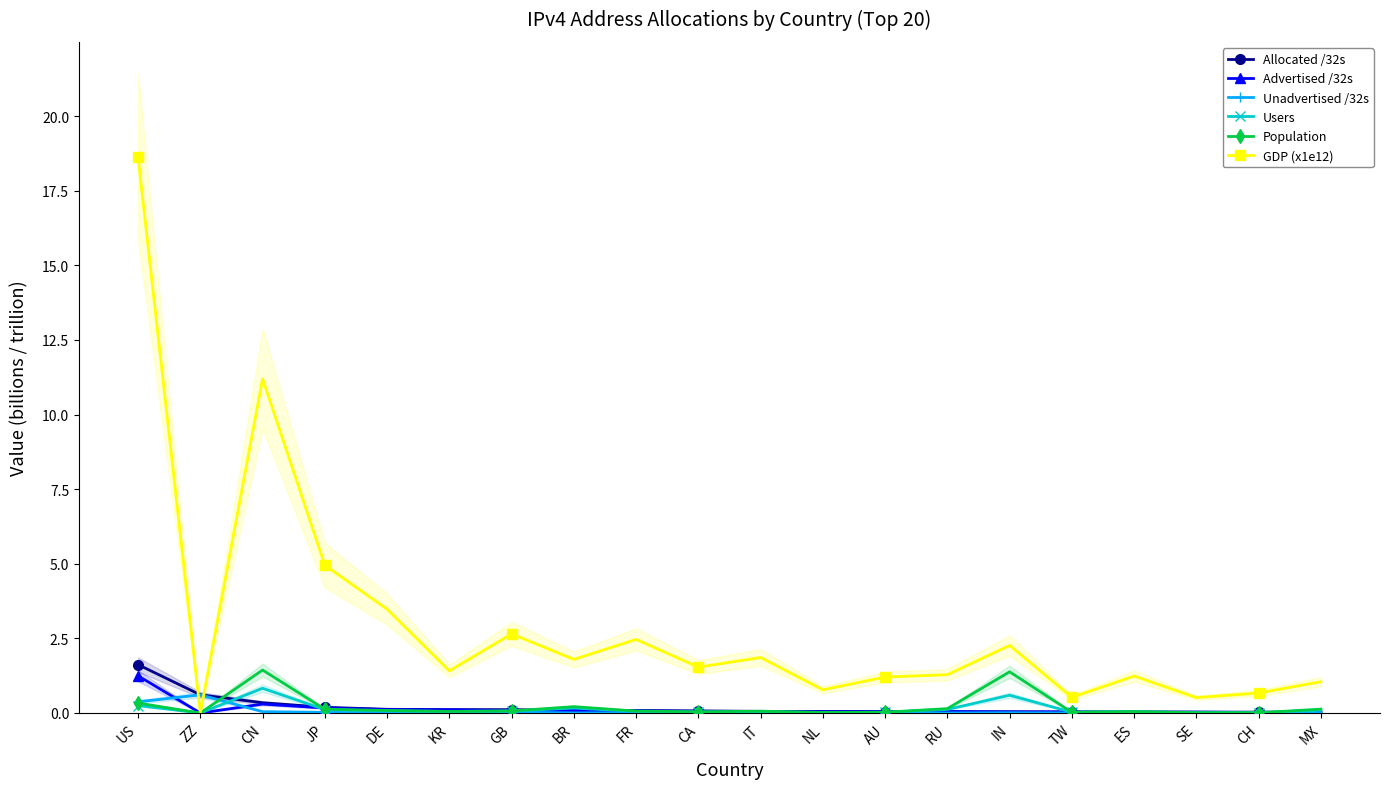

What is the difference between the maximum and minimum values in the GDP (x1e12) series?

18.6